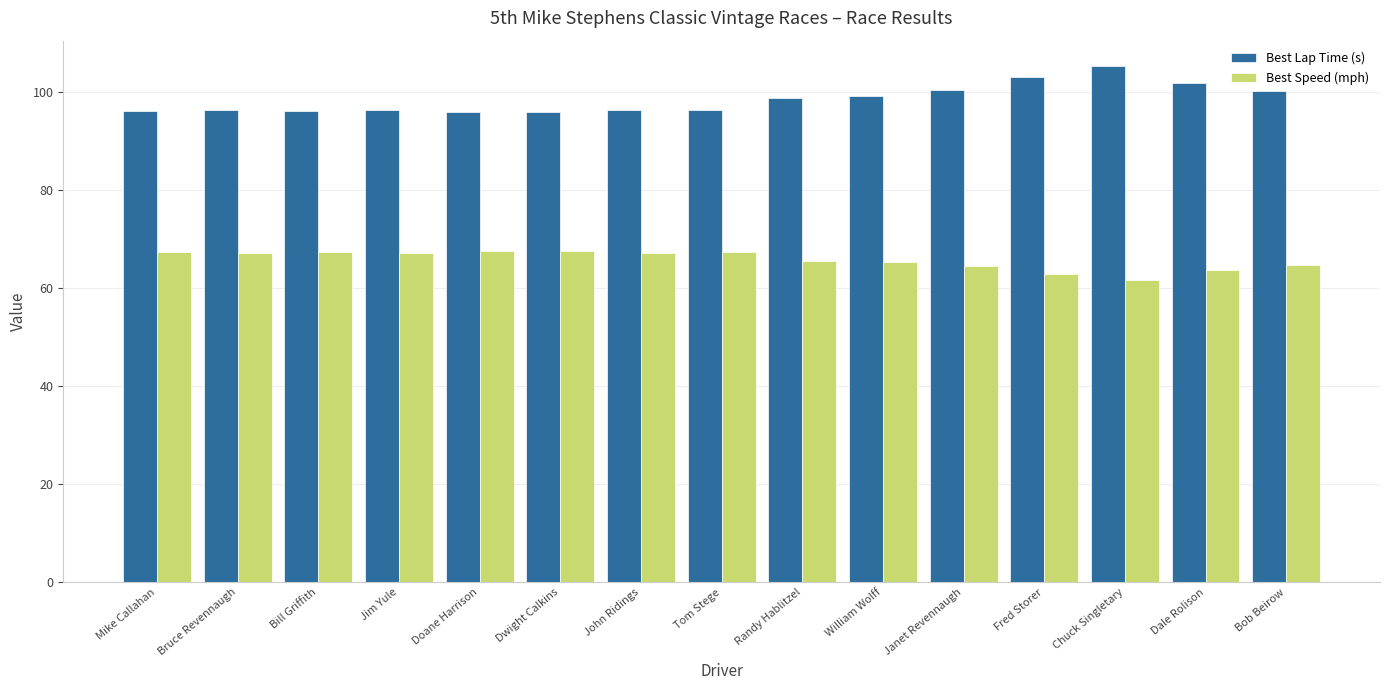

What is the average value of the Best Lap Time (s) series?

98.5